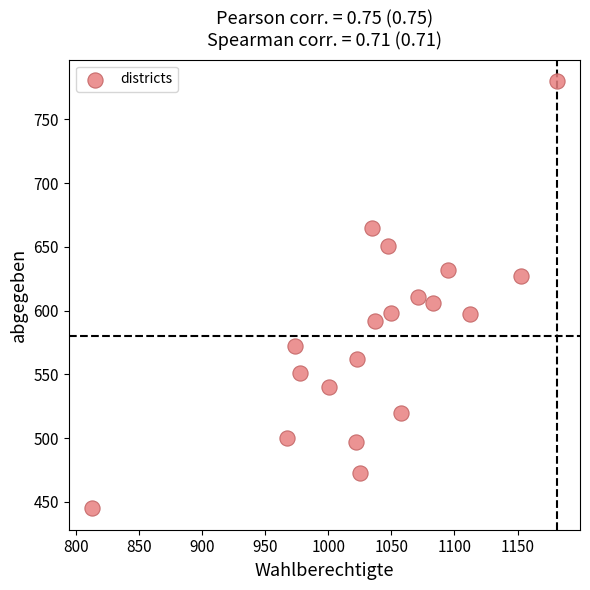

What is the range of Y values (max minus min)?

335